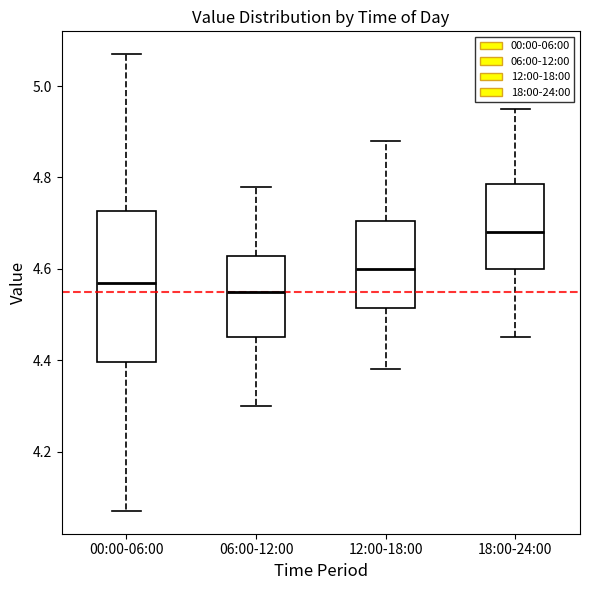

Comparing the boxes themselves (not the whiskers), which one is the tallest?

00:00-06:00